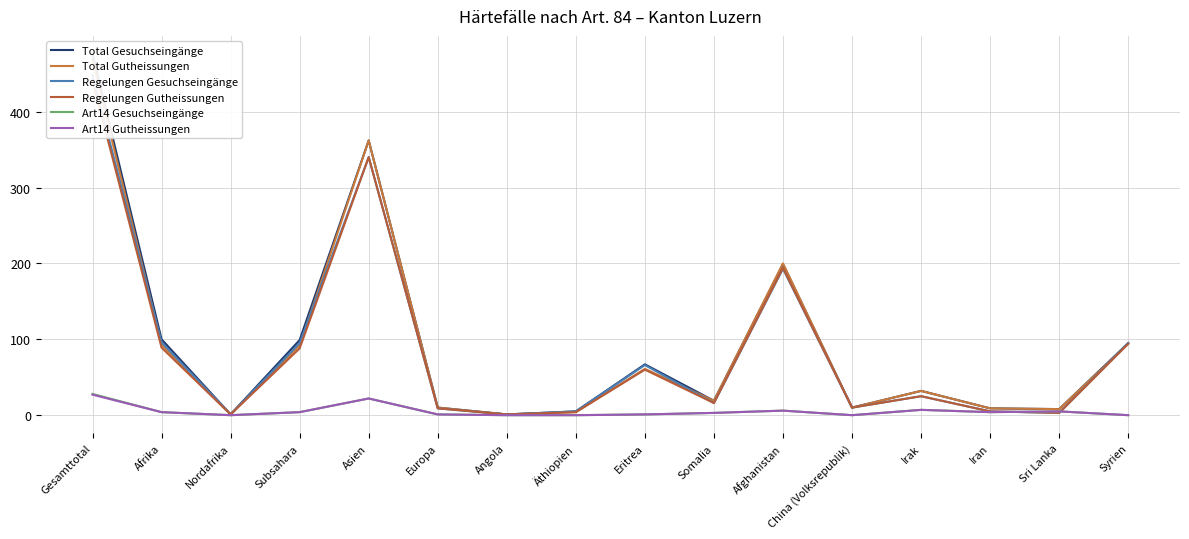

Rank the categories by Total Gutheissungen value from highest to lowest.

Gesamttotal, Asien, Afghanistan, Syrien, Afrika, Subsahara, Eritrea, Irak, Somalia, Europa, China (Volksrepublik), Iran, Sri Lanka, Äthiopien, Nordafrika, Angola